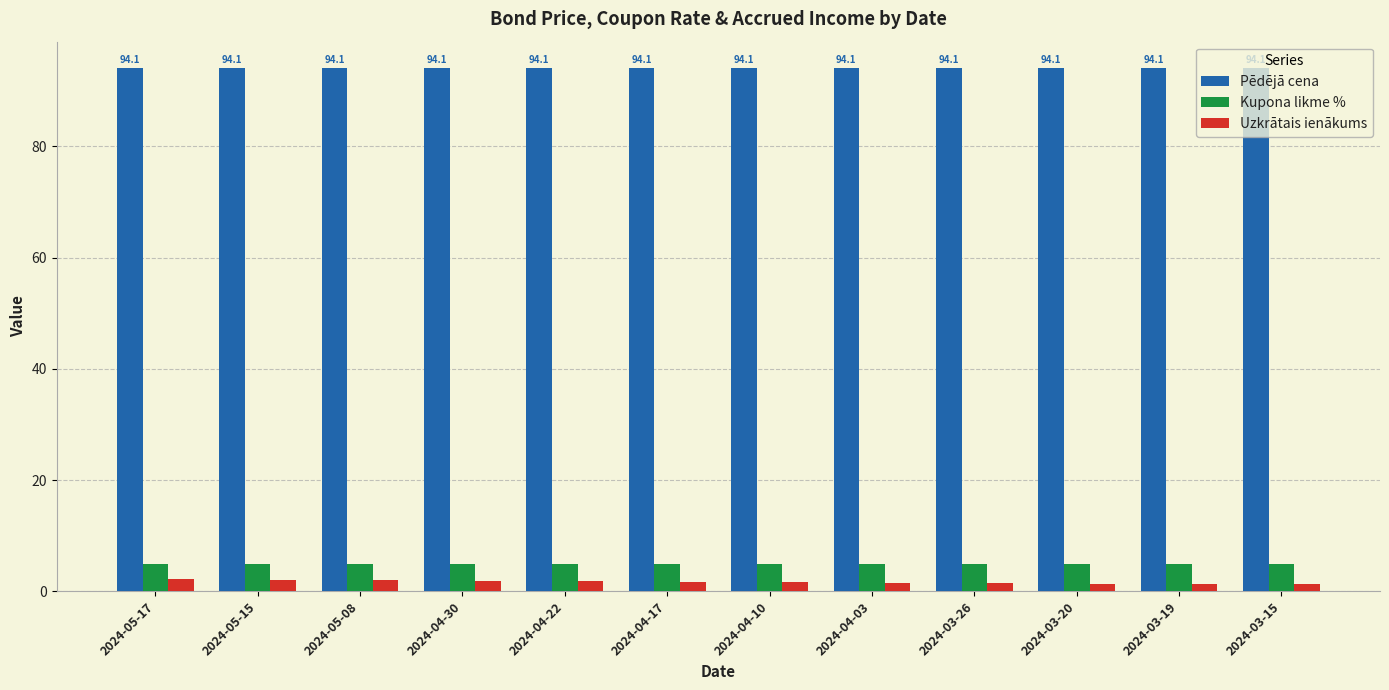

What is the average value of the Pēdējā cena series?

94.1